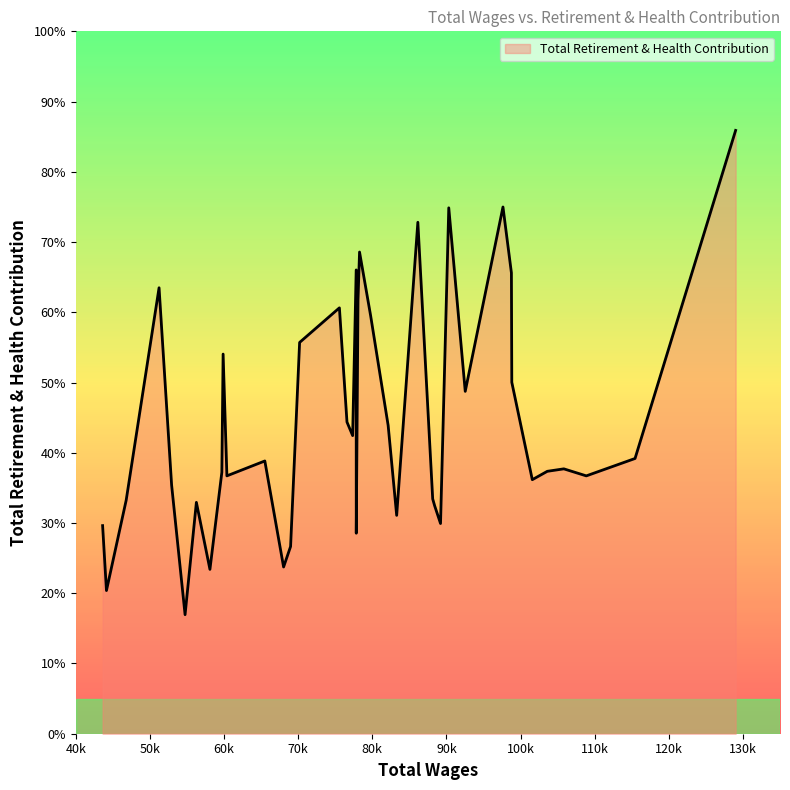

Is this an area chart (filled region under the line)?

Yes